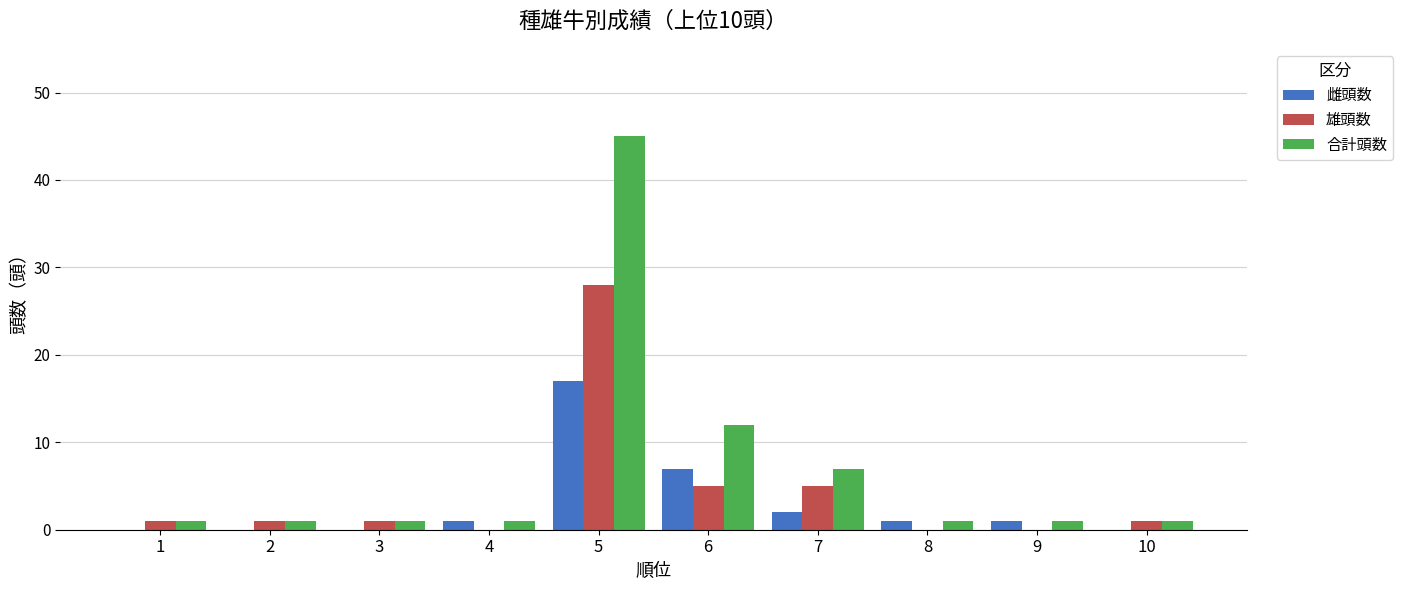

What is the highest value of the 雌頭数 series?

17